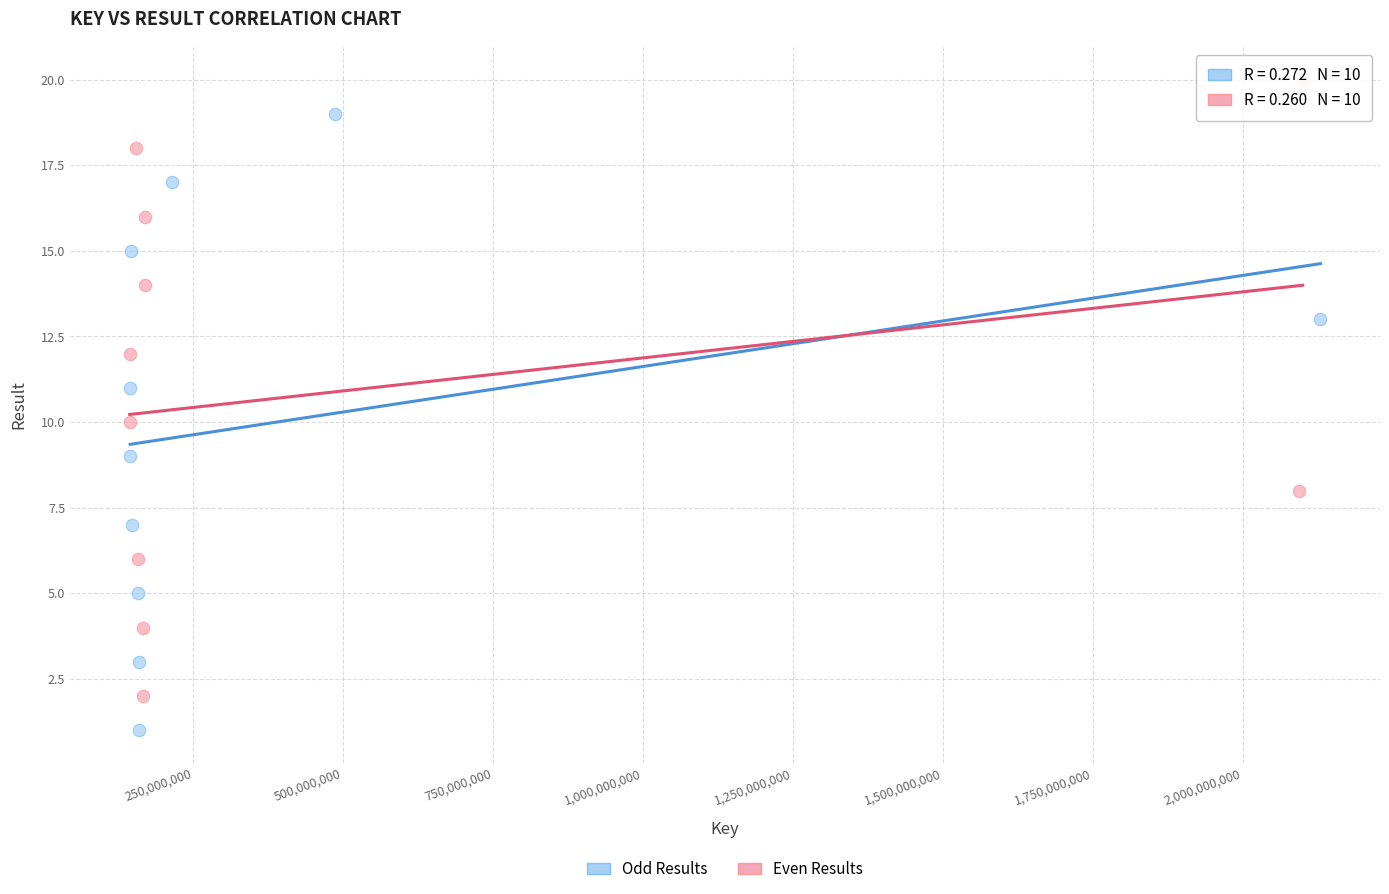

Which series contains the lowest Y value?

Odd Results